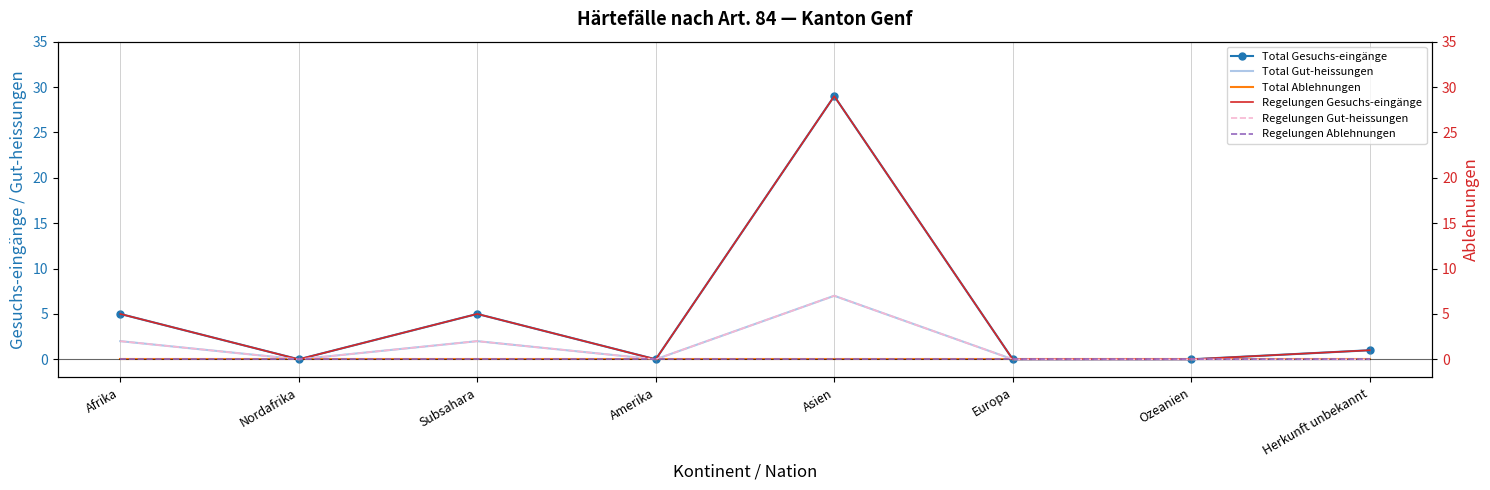

What is the label of the 7th point from the left?

Ozeanien